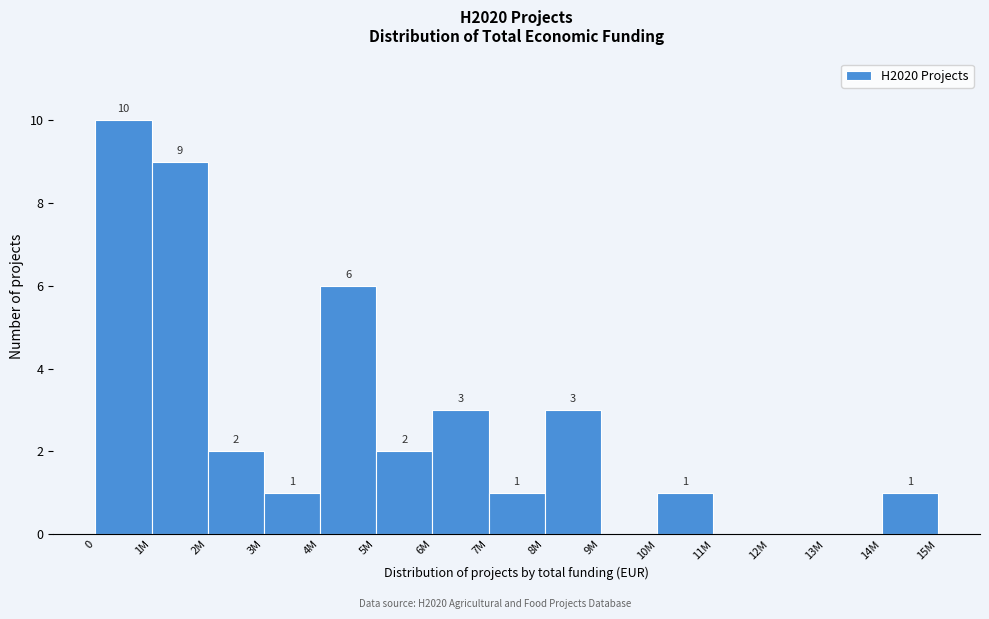

Reading left to right, what are all the values shown in this chart?

0=10	1M=9	2M=2	3M=1	4M=6	5M=2	6M=3	7M=1	8M=3	9M=0	10M=1	11M=0	12M=0	13M=0	14M=1